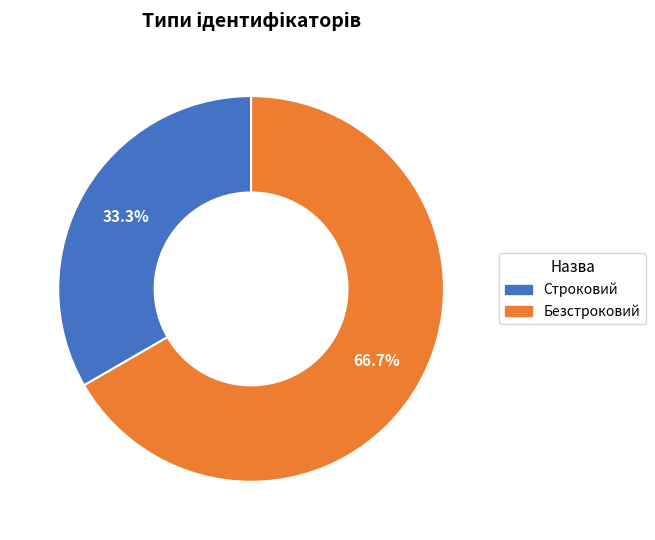

The Строковий slice represents 33% of the pie. True or false?

True